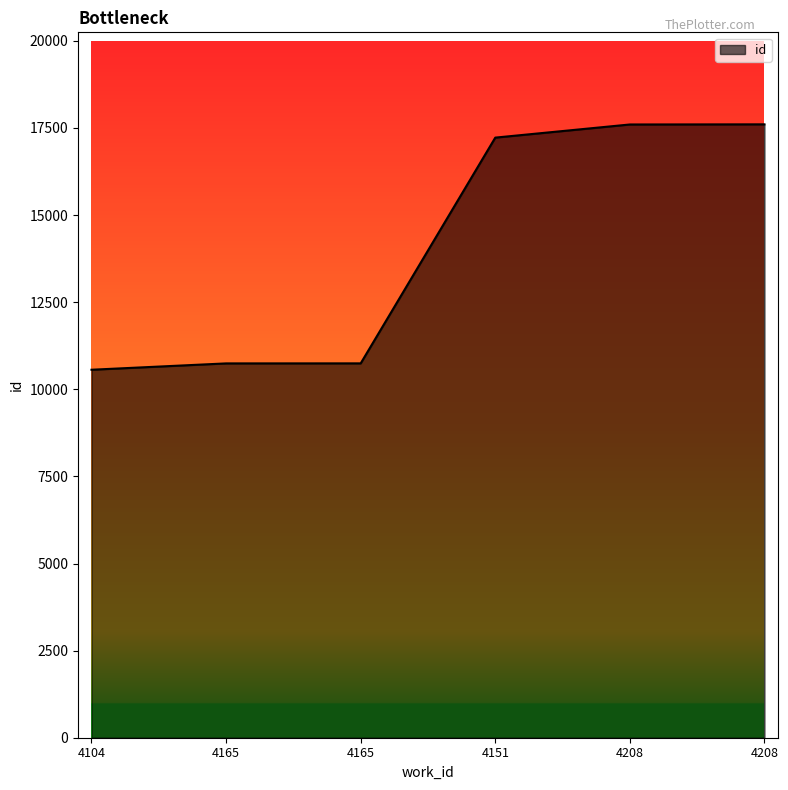

Rank the categories by value from lowest to highest.

4104, 4165, 4165, 4151, 4208, 4208